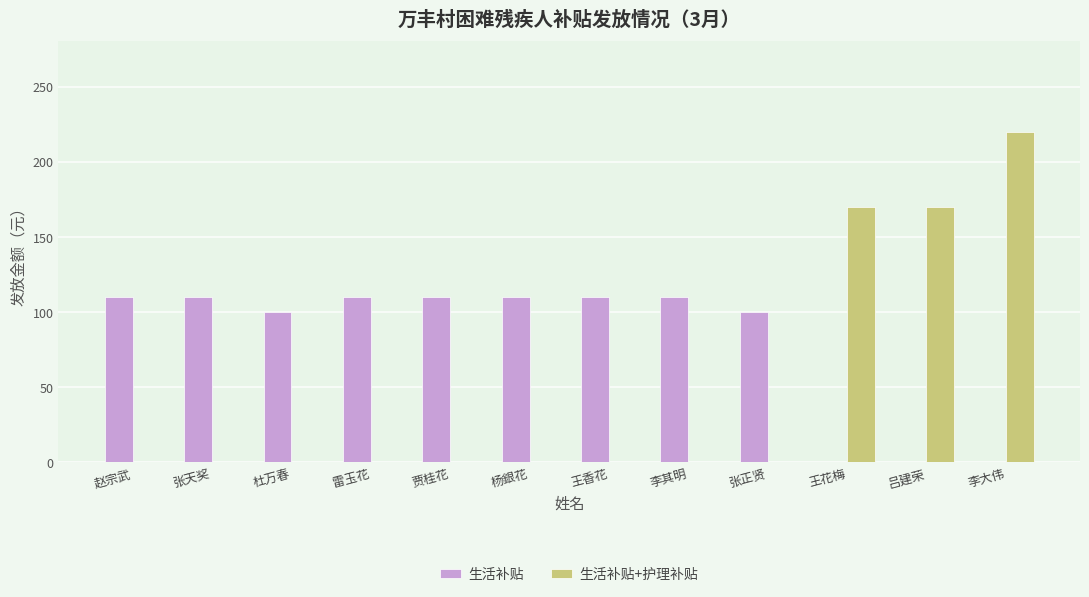

Is the value of 生活补贴+护理补贴 at 李其明 greater than the value of 生活补贴 at 赵宗武?

No